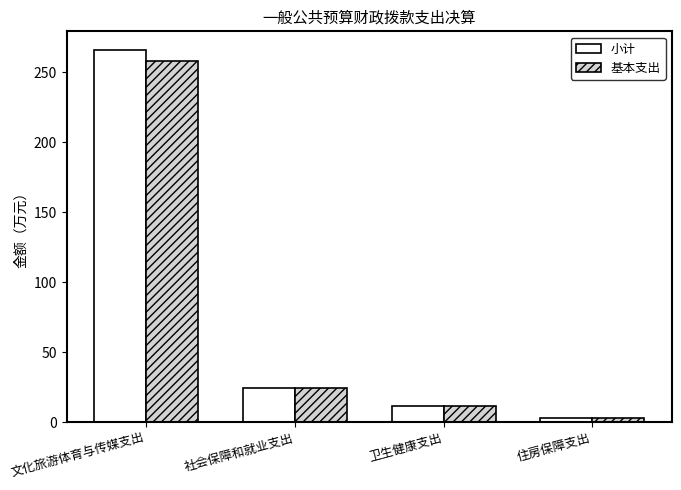

Where is 小计 nearest to the value 134?

社会保障和就业支出